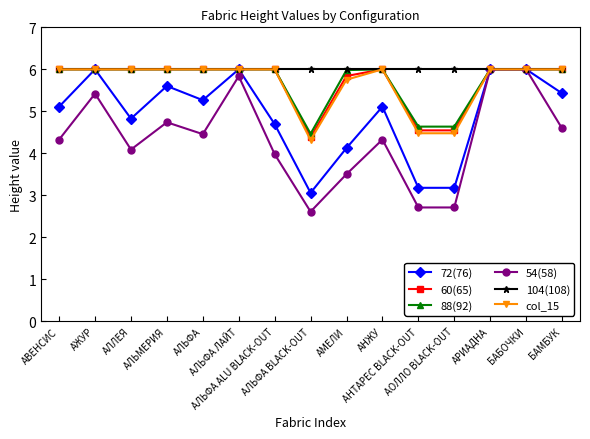

How many lines are shown in the chart?

6